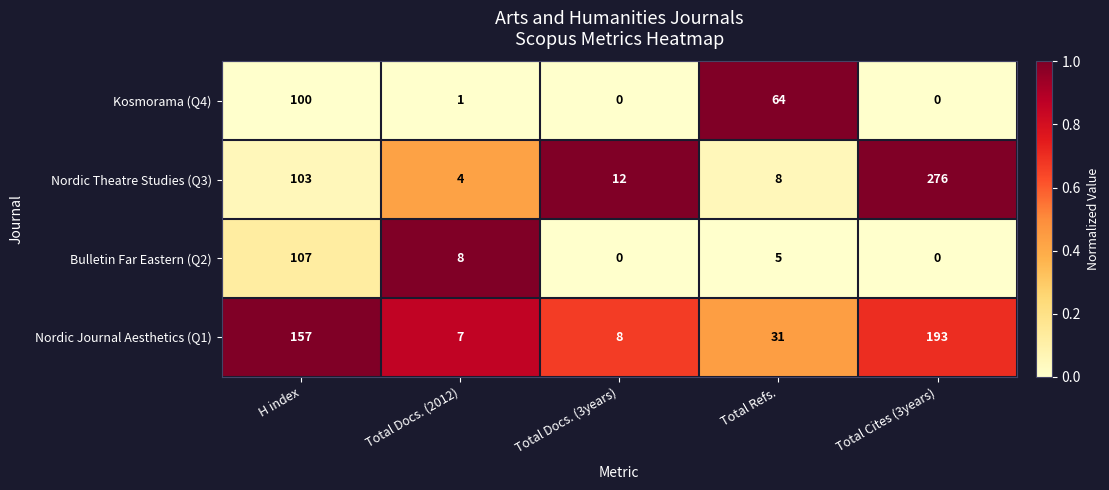

What is the sum of the Nordic Journal Aesthetics (Q1) values at Total Docs. (3years) and Total Refs.?

39